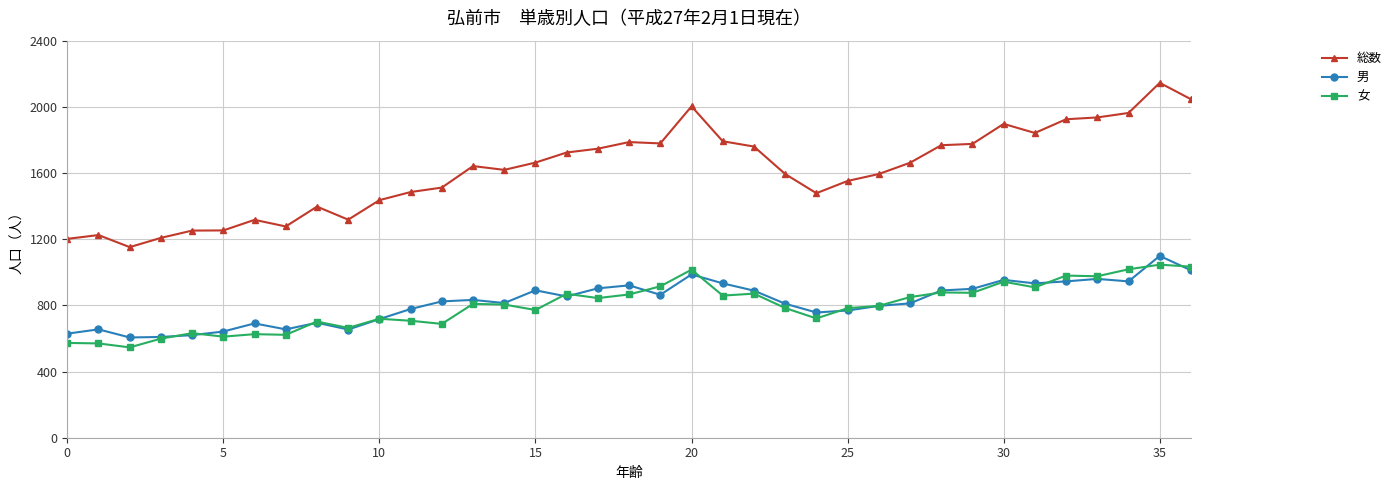

Which series has the largest total across all categories?

総数